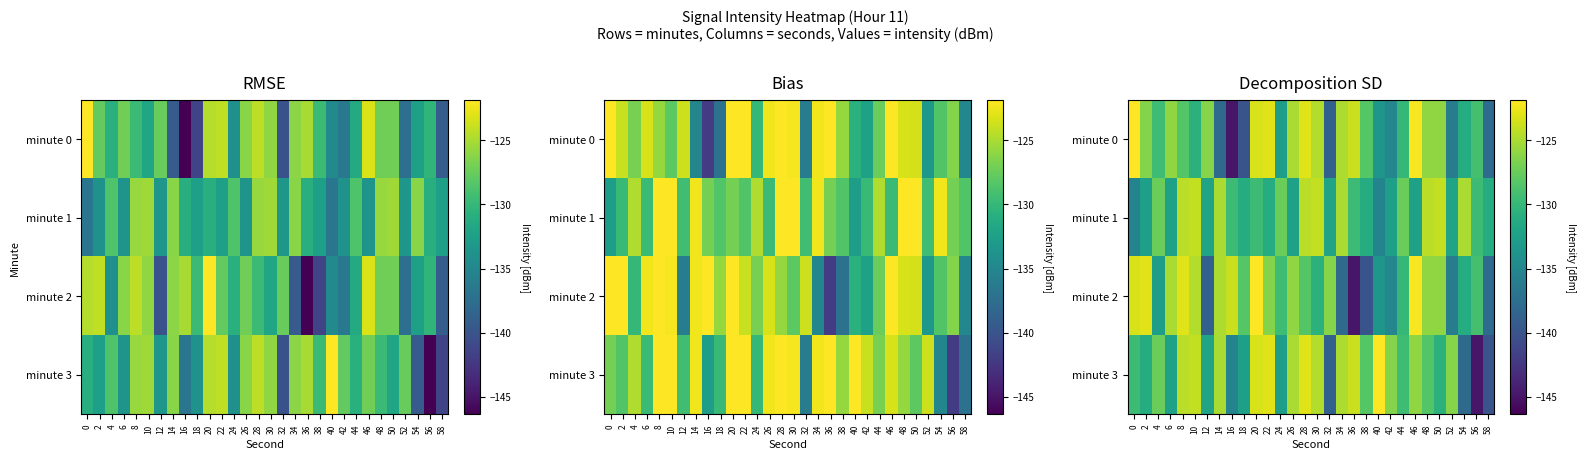

Is the value of minute 2 at 14 greater than the value of minute 1 at 48?

No